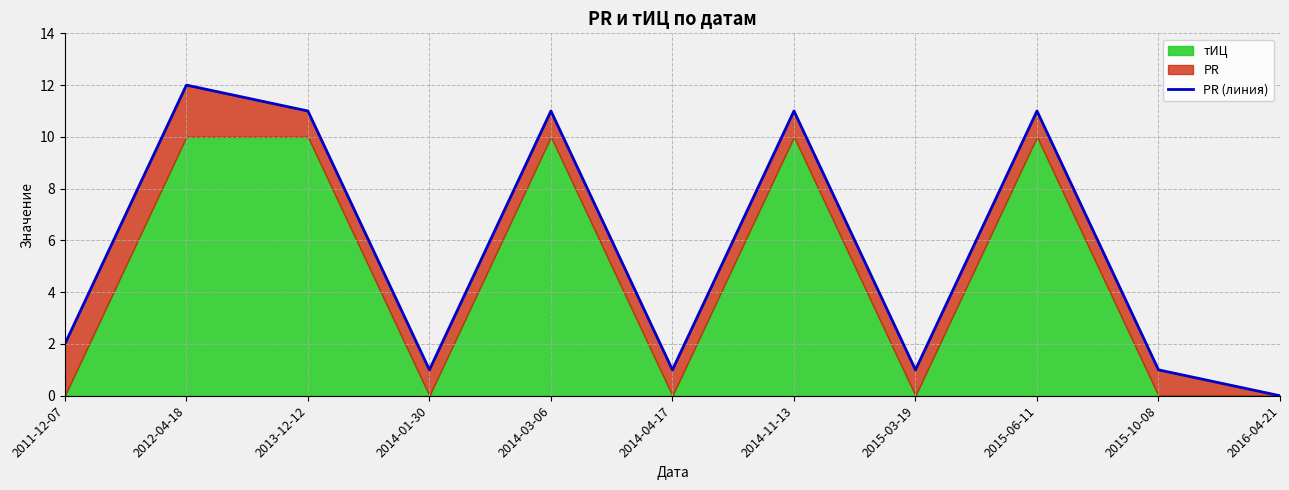

Where does the data first go above 2?

2012-04-18